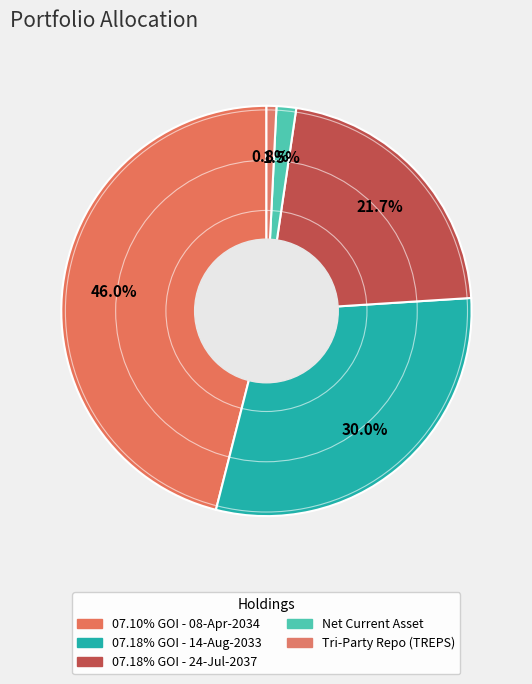

Combined, do Tri-Party Repo (TREPS) and 07.18% GOI - 14-Aug-2033 account for over 50%?

No